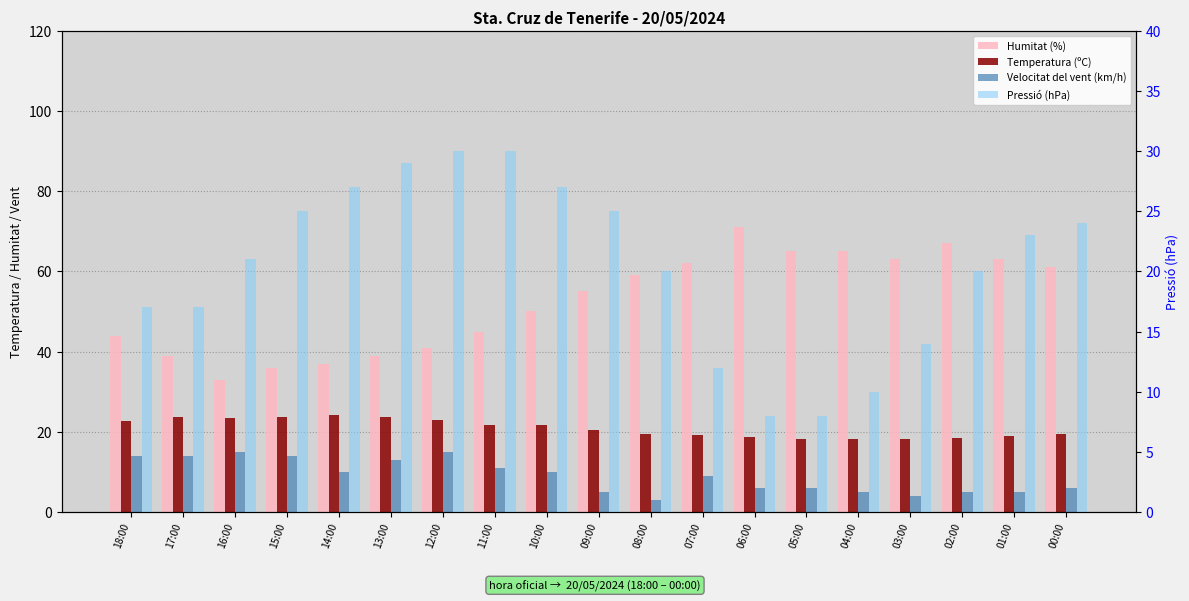

At how many categories does at least one series exceed 14?

19